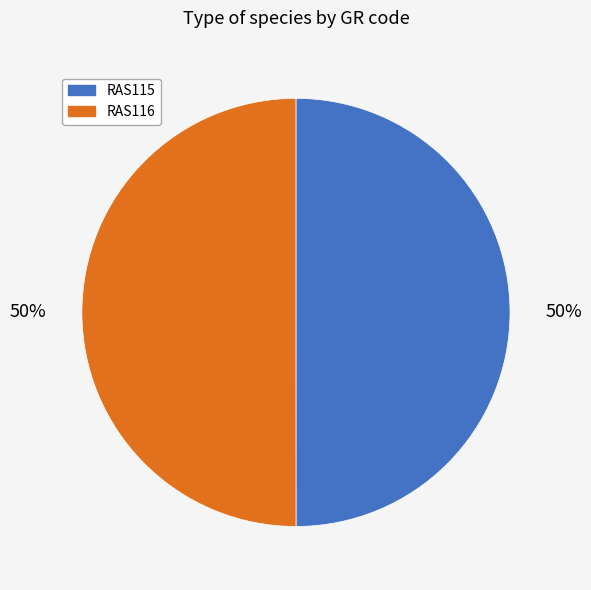

What is the ratio of the value at RAS115 to the value at RAS116?

1.0